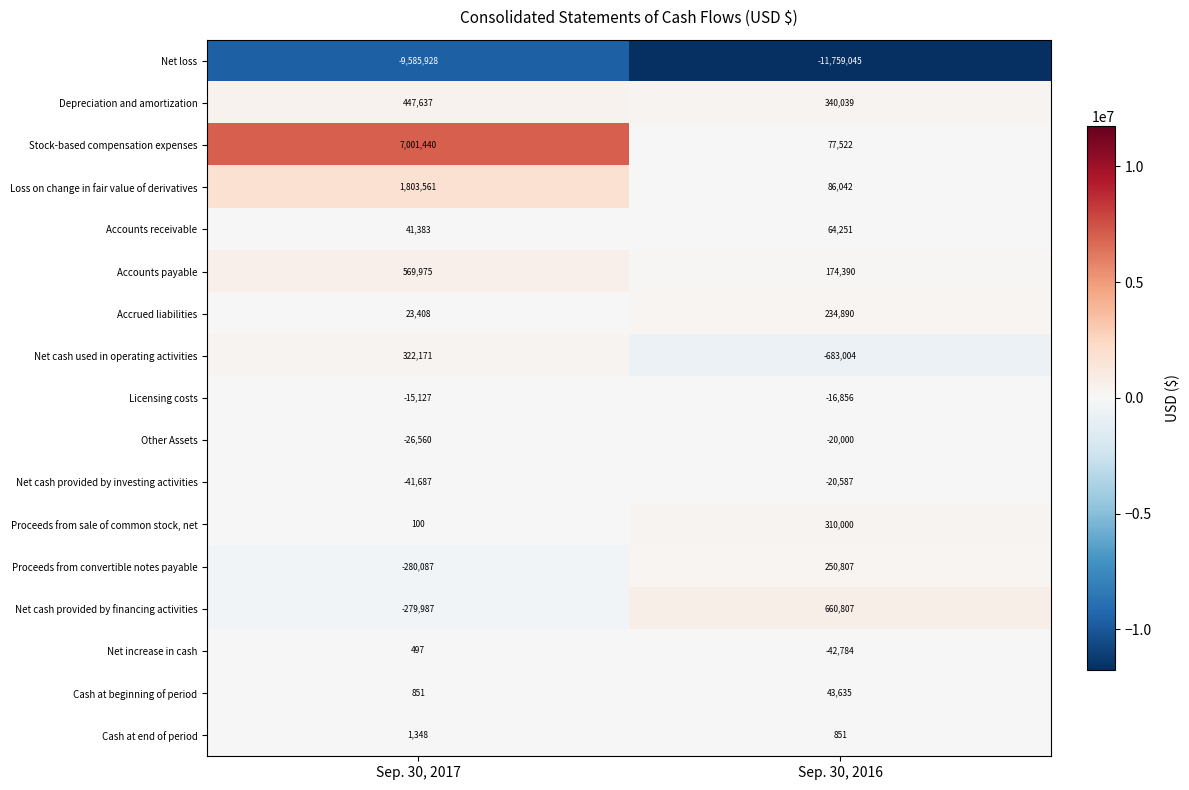

What is the maximum value shown in the chart?

7001440